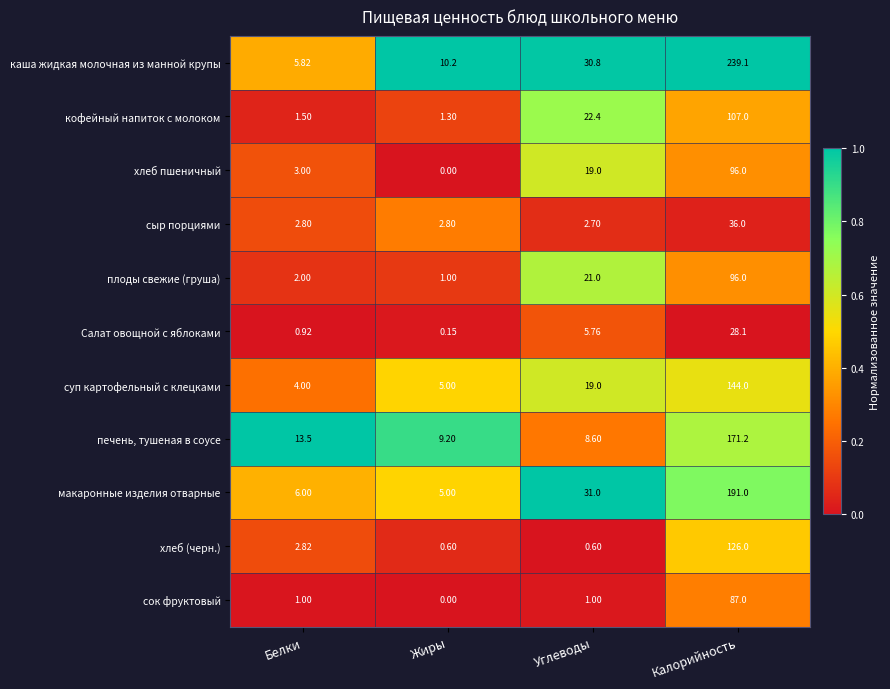

Which category has the lowest value in the хлеб пшеничный series?

Жиры